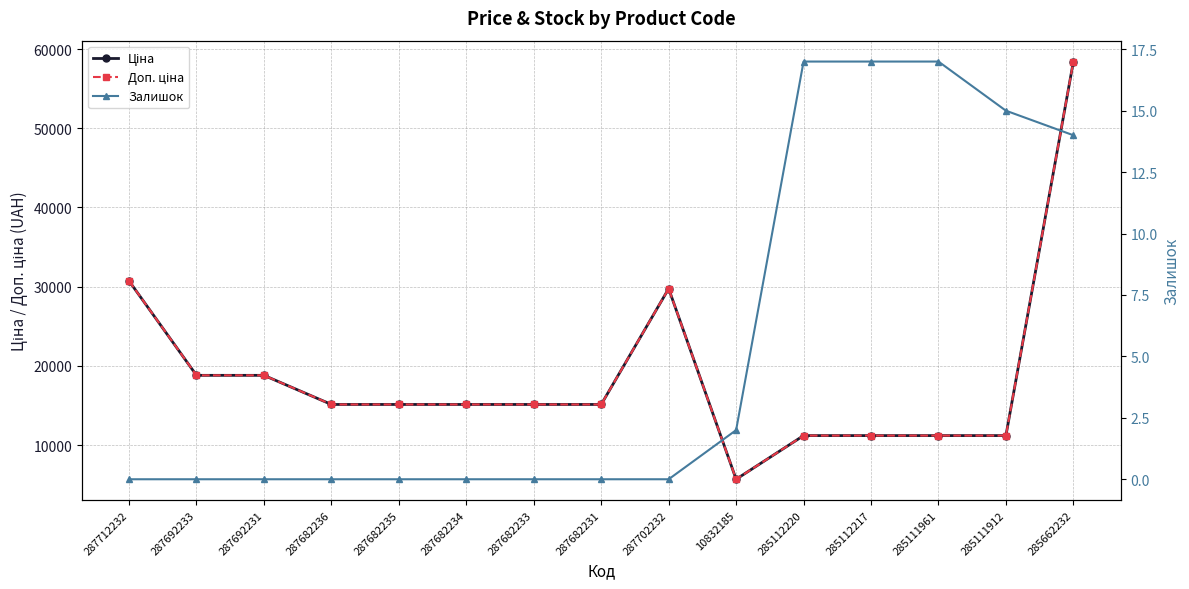

How many lines are shown in the chart?

3